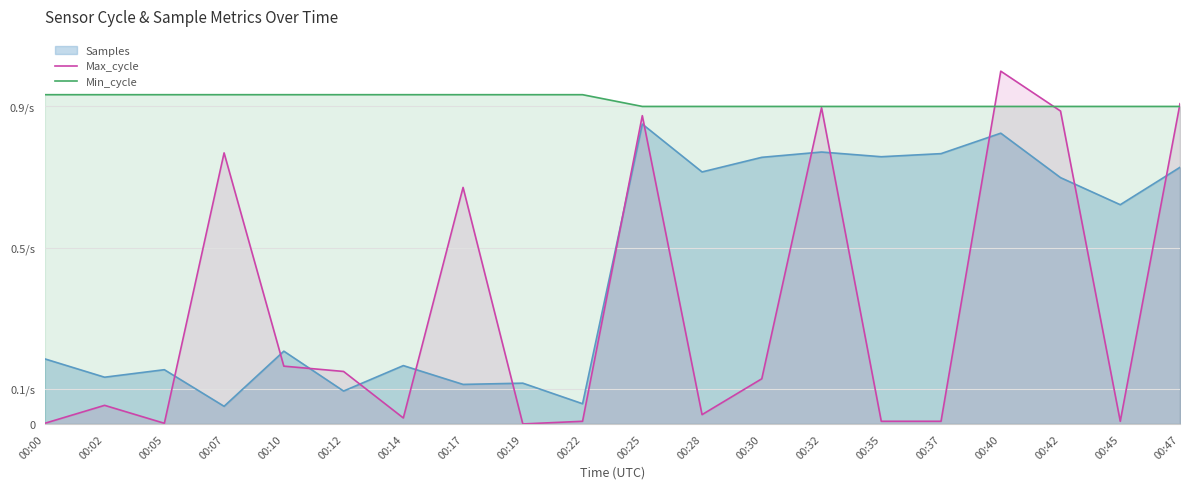

Which series has the largest range (max minus min)?

Max_cycle